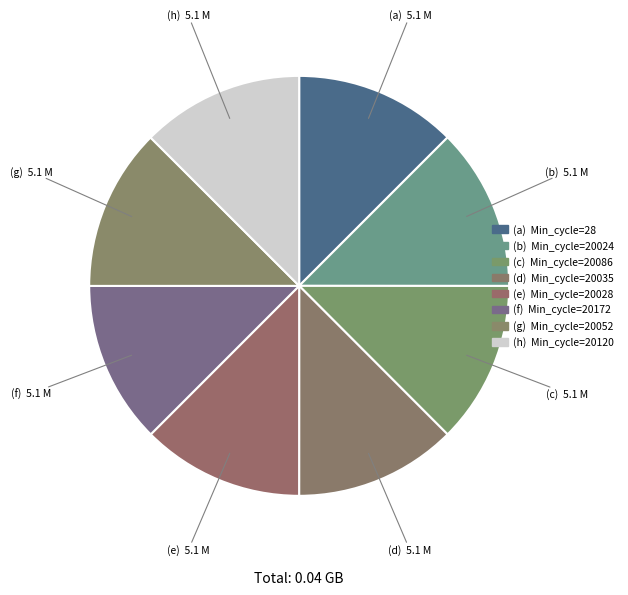

Rank the categories by value from lowest to highest.

20052, 20028, 20035, 28, 20172, 20086, 20024, 20120